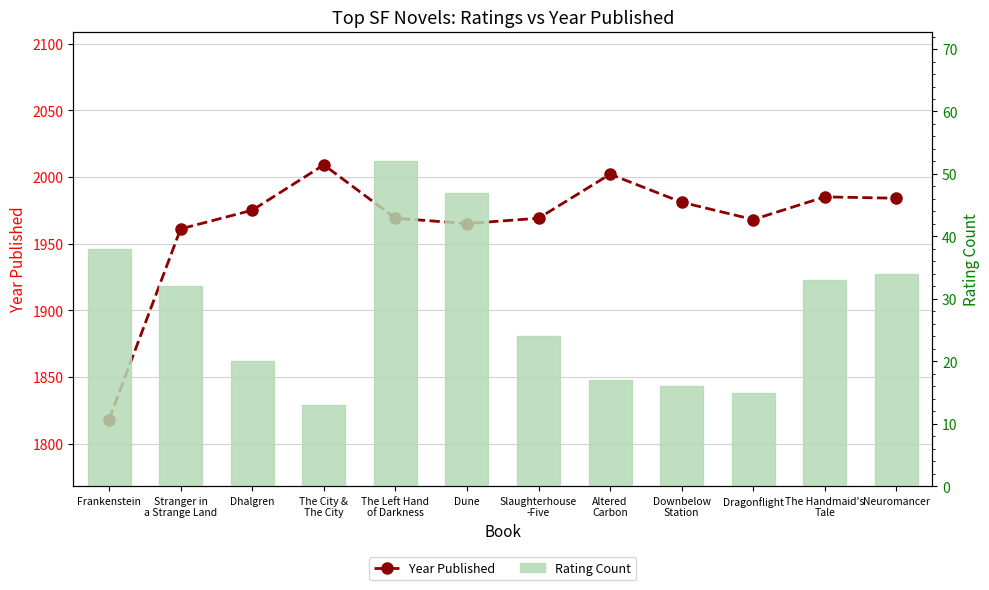

True or false: Year Published has a value of 2687 at Downbelow
Station.

False